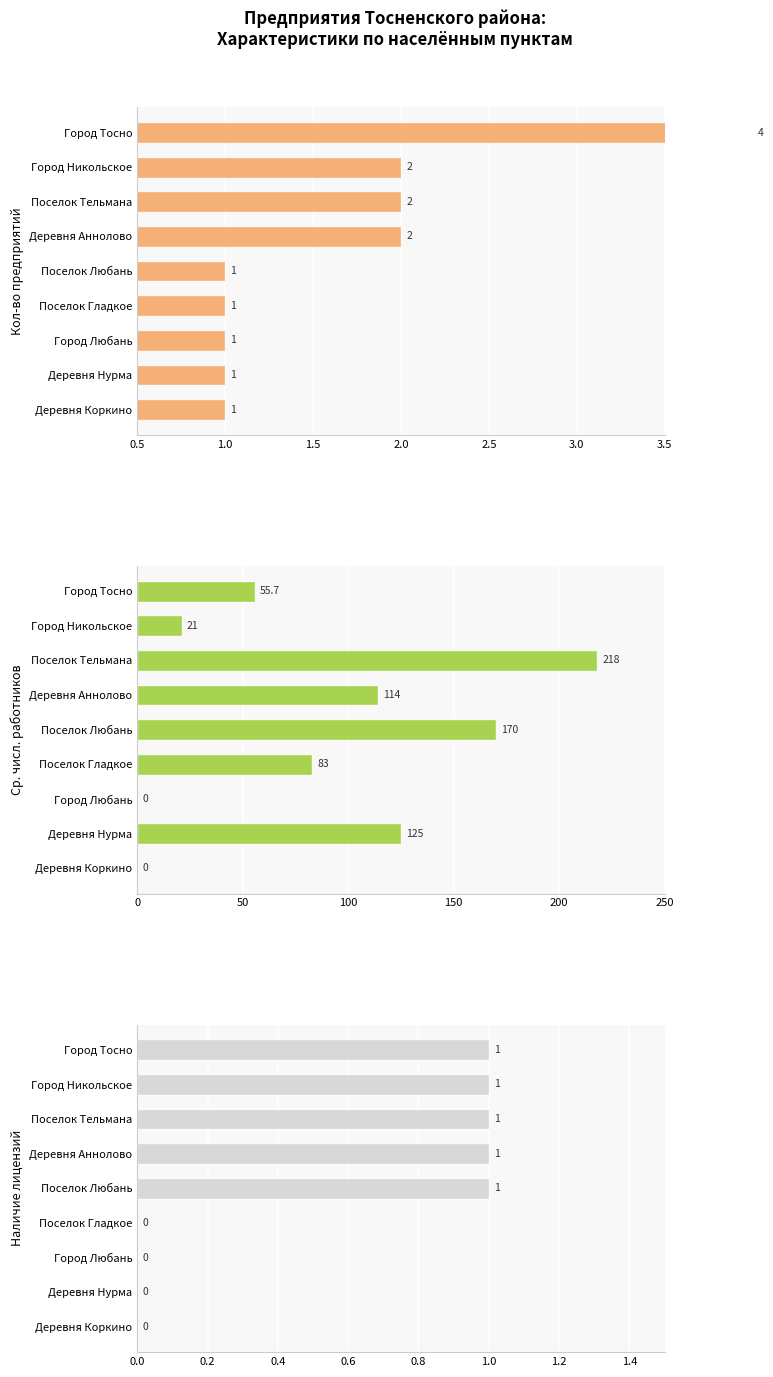

Reading left to right, extract all data points from this chart.

Кол-во предприятий: 4.0	2.0	2.0	2.0	1.0	1.0	1.0	1.0	1.0
Ср. числ. работников: 55.7	21.0	218.0	114.0	170.0	83.0	0.0	125.0	0.0
Наличие лицензий: 1.0	1.0	1.0	1.0	1.0	0.0	0.0	0.0	0.0